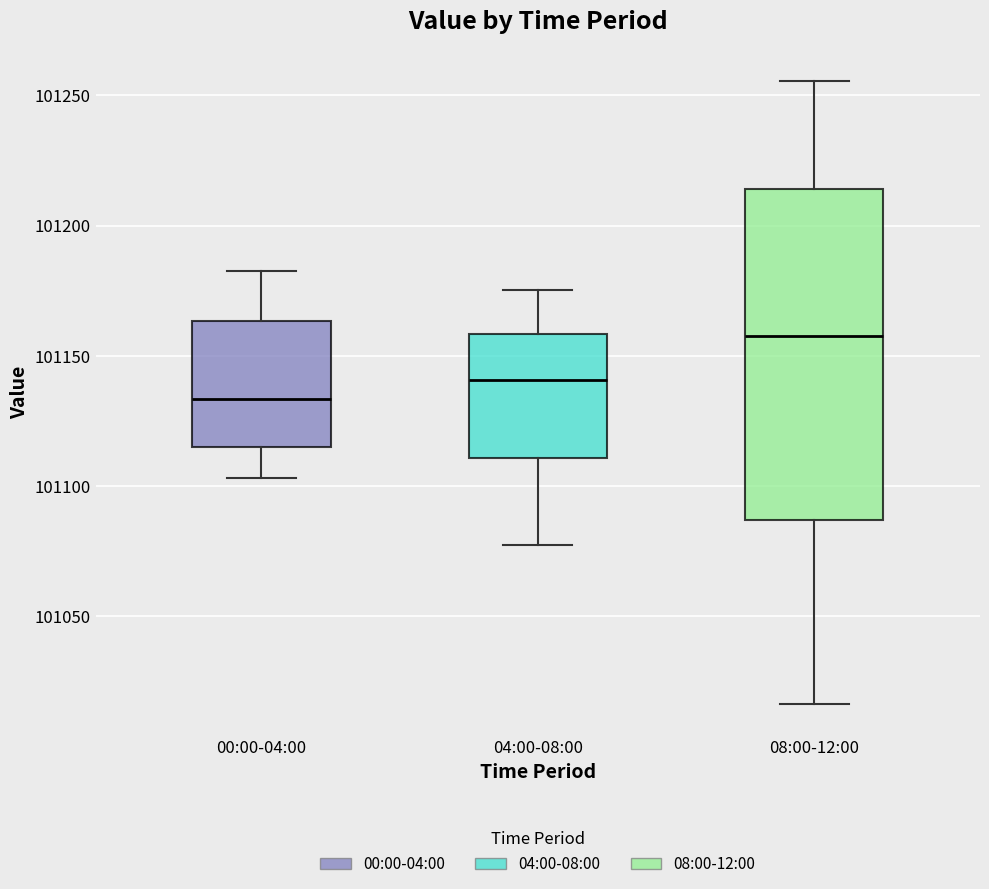

Where does the lower whisker of the box for 04:00-08:00 end on the y-axis? The values are not printed on the chart, so give them approximately, as read against the axis.

101075